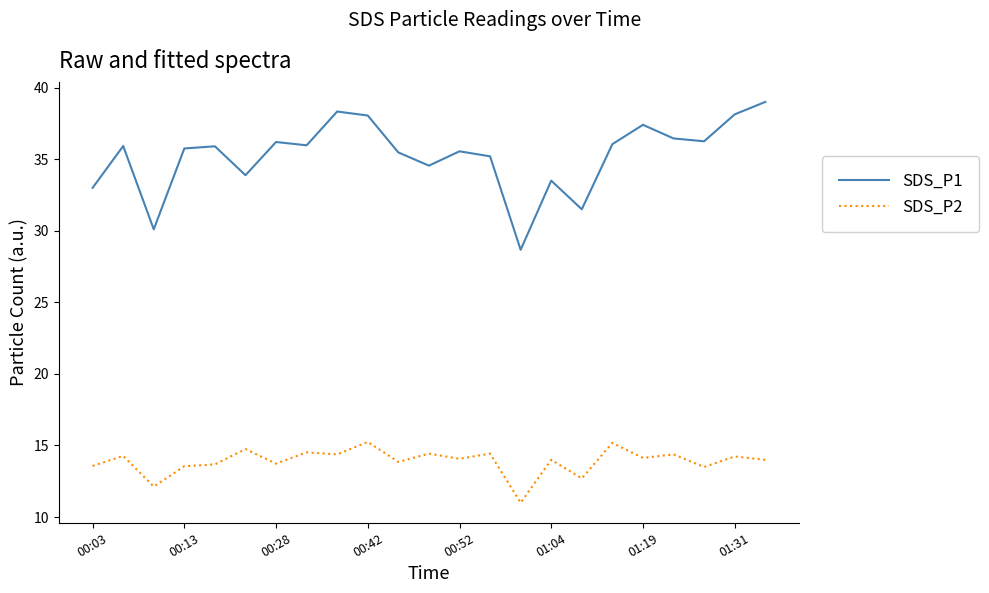

What are all the series names shown in the legend?

SDS_P1, SDS_P2